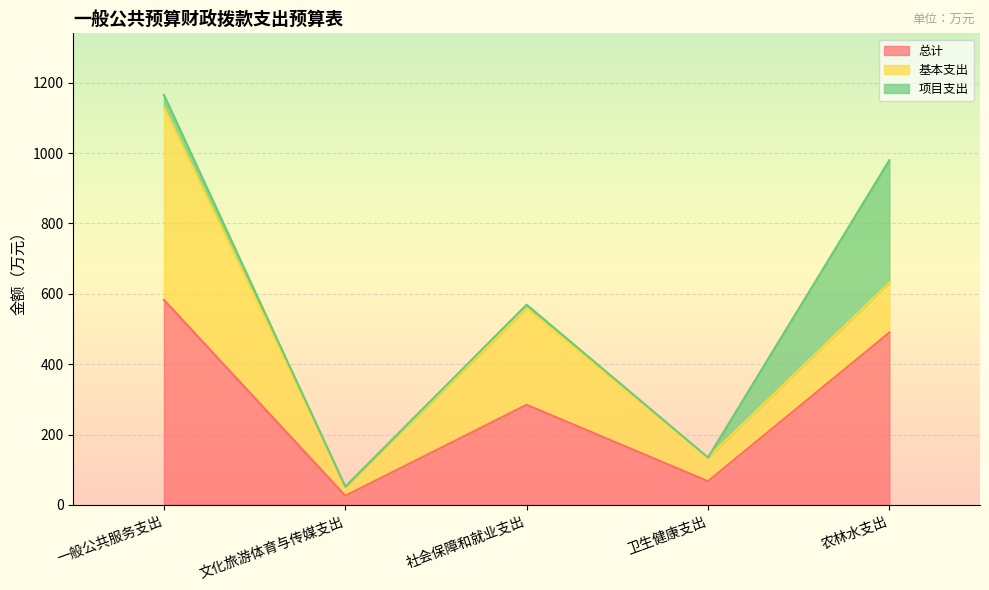

What is the difference between the 项目支出 values at 卫生健康支出 and 农林水支出?

348.3